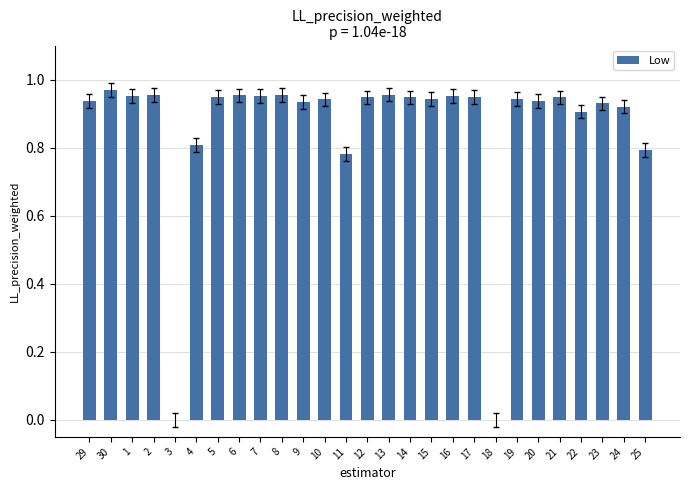

At which category does the chart reach its peak across all series?

30